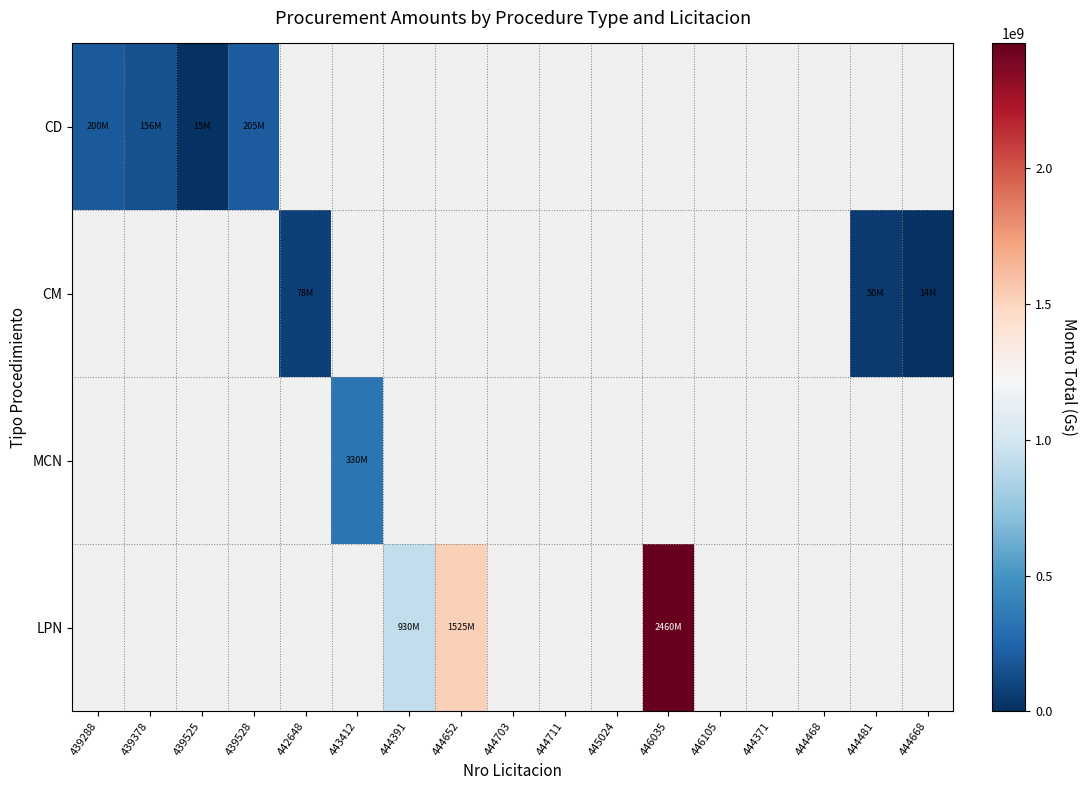

Which category has the lowest value in the MCN series?

439288